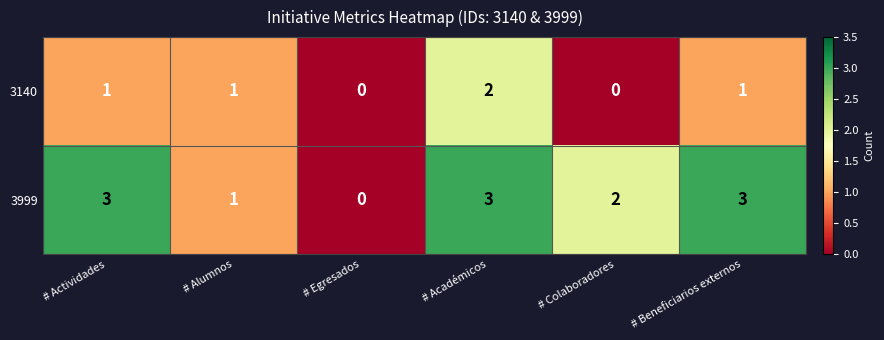

What is the sum of the 3999 values at # Actividades and # Académicos?

6